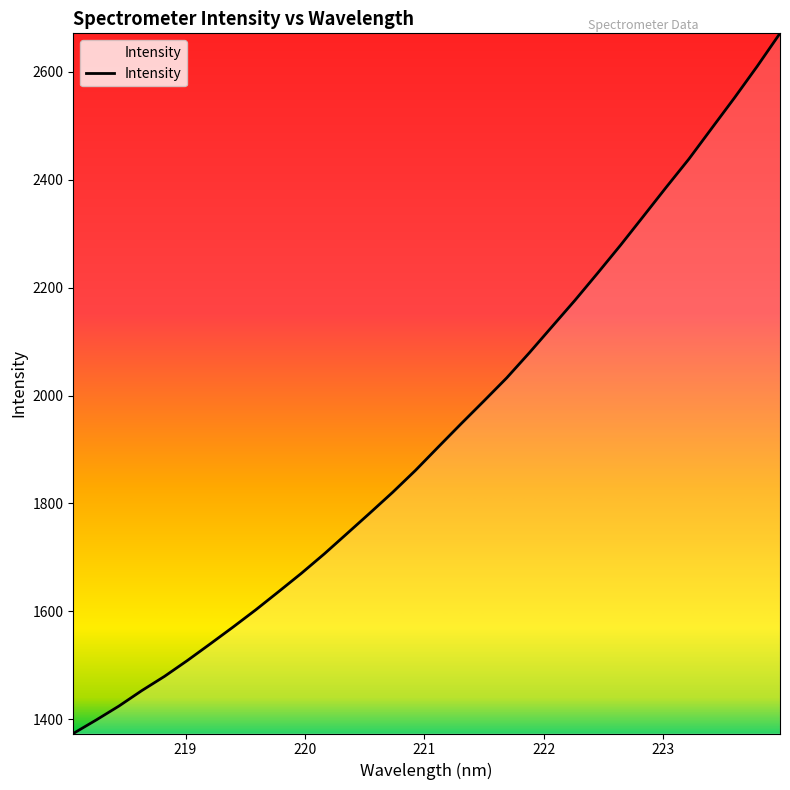

True or false: there are more than 2 points higher than both neighbors.

False